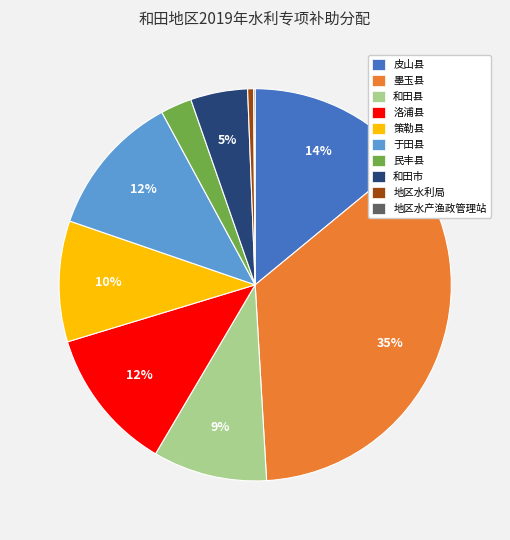

Which slice is the largest?

墨玉县